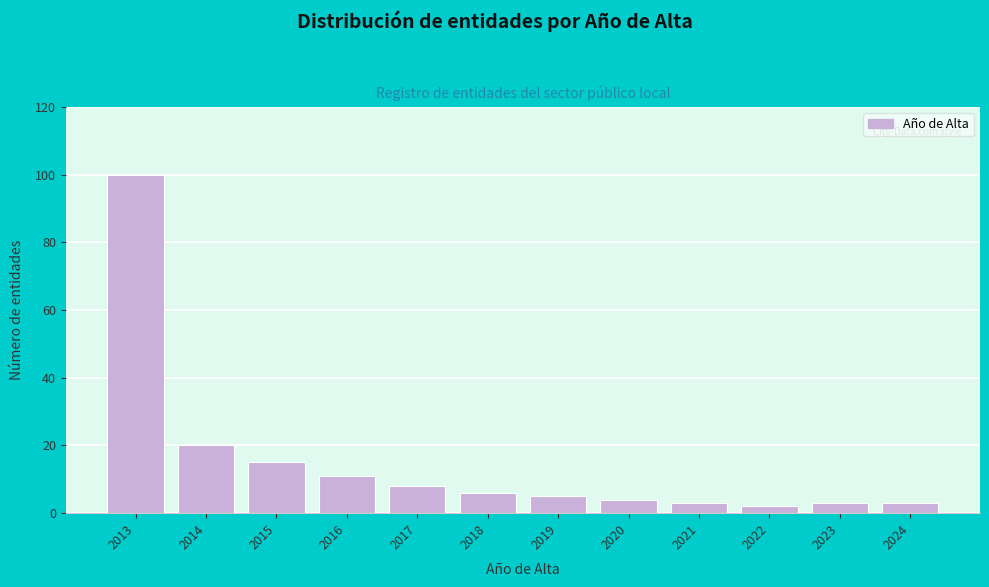

Reading left to right, extract all data points from this chart.

2013=100	2014=20	2015=15	2016=11	2017=8	2018=6	2019=5	2020=4	2021=3	2022=2	2023=3	2024=3